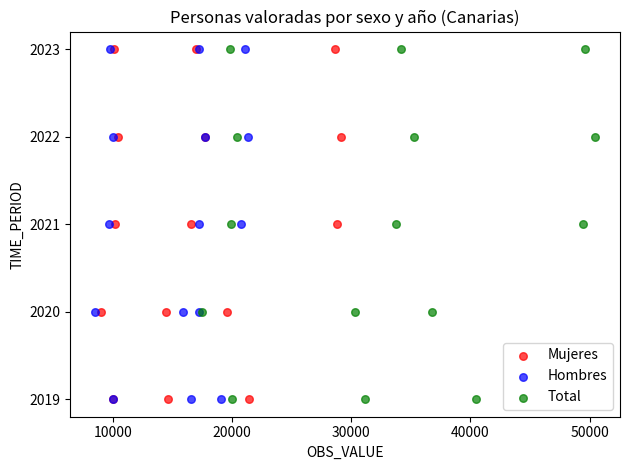

What are all the series names shown in the legend?

Mujeres, Hombres, Total